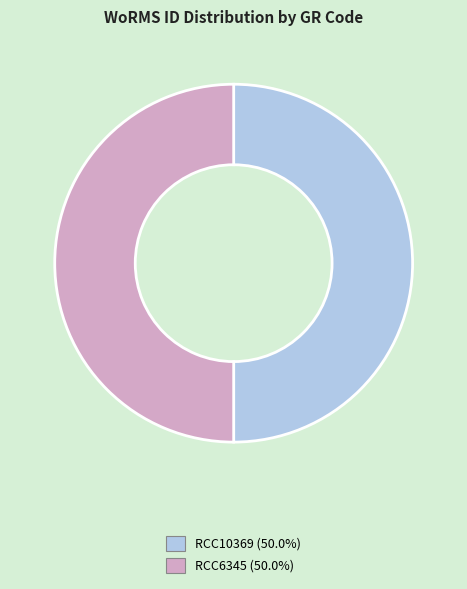

Count the number of slices in the pie.

2